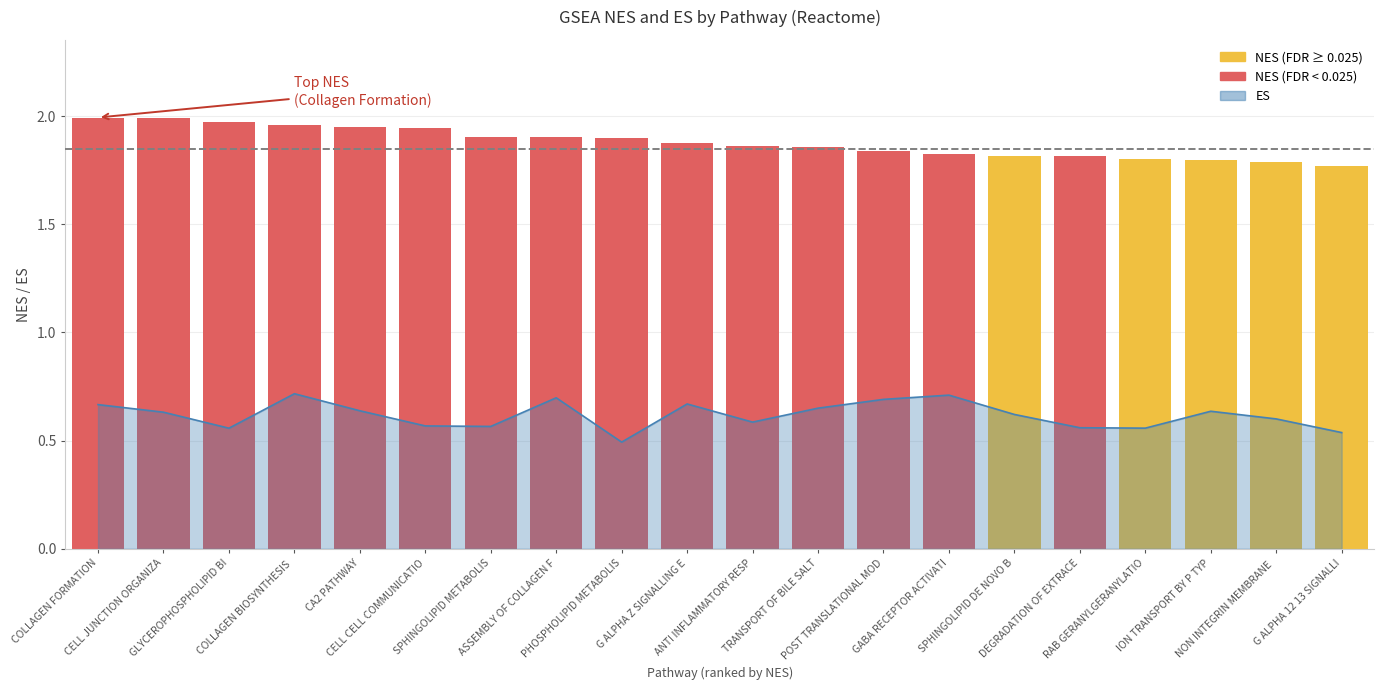

How many bars are there in total?

20